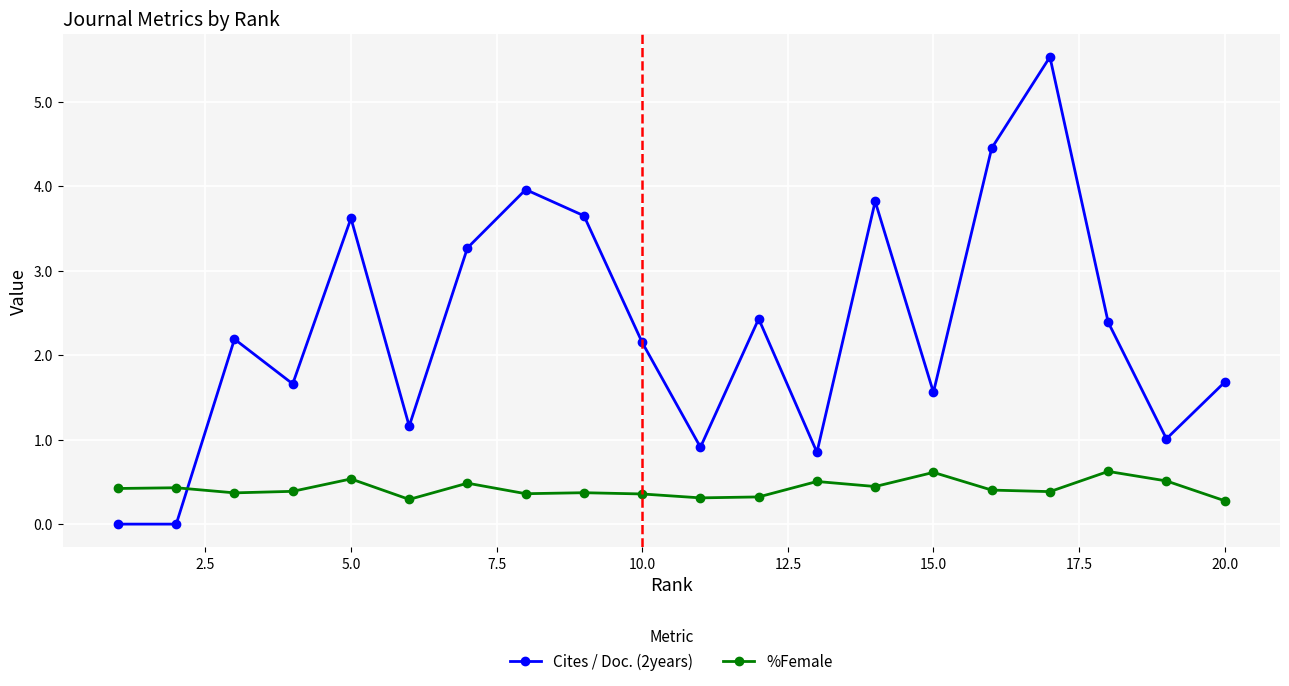

Which series has the largest total across all categories?

Cites / Doc. (2years)